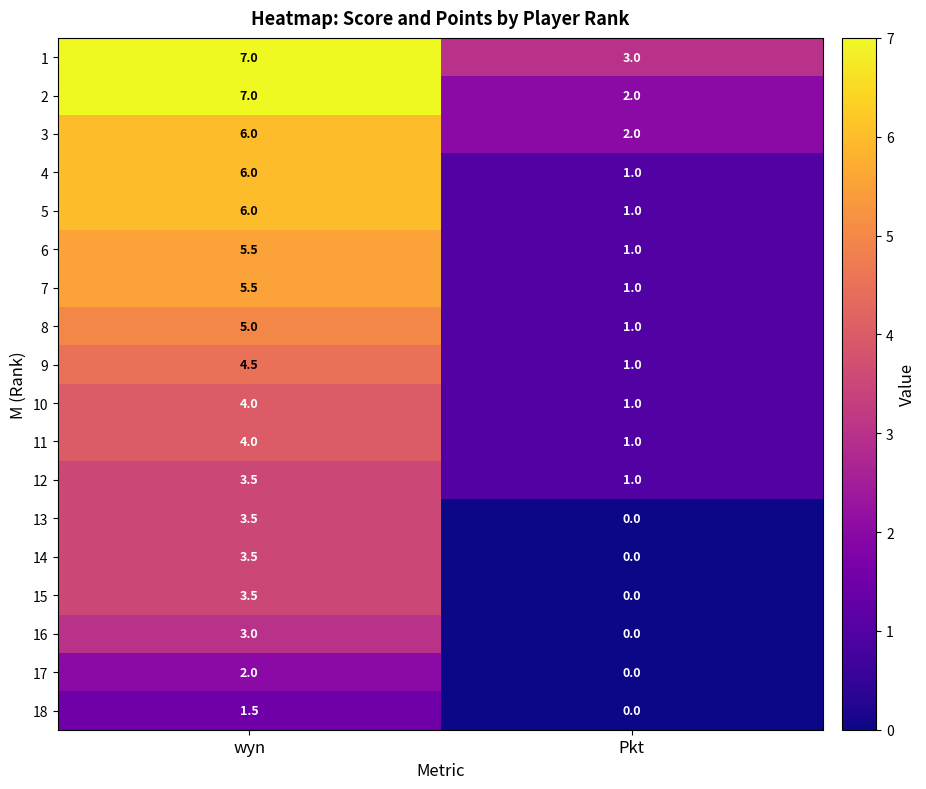

How many values in the 12 series exceed 3?

1